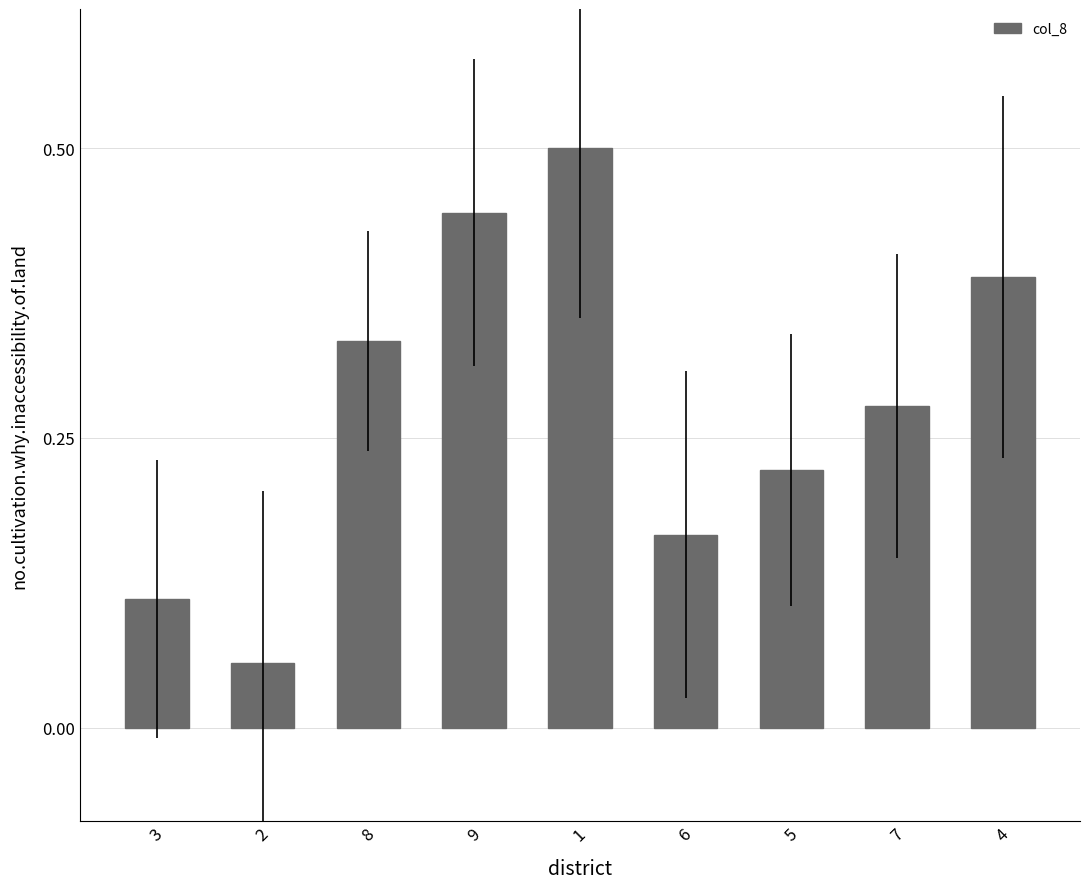

How many distinct data groups are displayed?

1